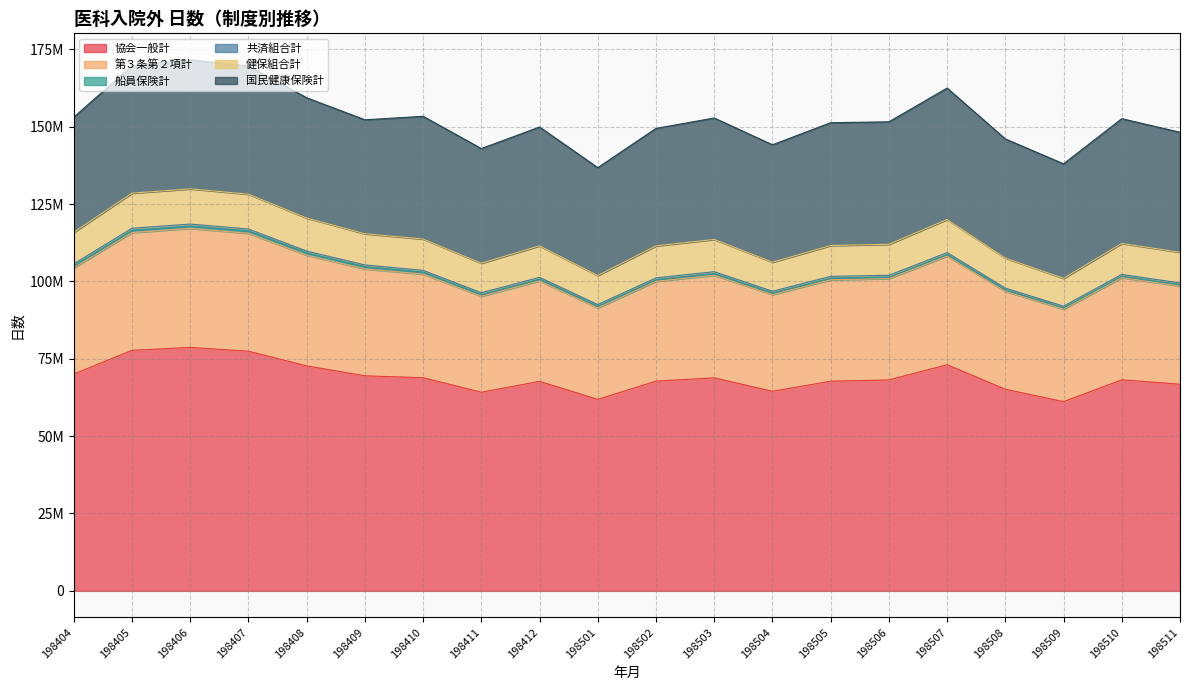

Reading left to right, transcribe all the data shown in this chart.

協会一般計: 70054319	77709690	78658981	77427125	72688180	69484403	68868409	64180481	67683586	61876503	67764389	68828731	64474899	67745559	68155431	73062953	65136793	61143249	68187968	66769728
第３条第２項計: 34320323	38059991	38468314	38109704	35777139	34537138	33481465	31041804	32468763	29571634	32259692	33149272	31263557	32772650	32750828	35123456	31664784	29884512	33022815	31738130
船員保険計: 705120	726204	718090	731879	706710	700433	595194	542466	551792	518334	530003	559011	517866	510561	481846	512768	468544	447580	481609	441843
共済組合計: 606604	674596	672873	654145	613279	593255	609722	568205	586213	540610	574400	599159	553492	592013	582977	599897	554040	517991	557864	538306
健保組合計: 10164757	11336500	11377314	11263168	10690261	10078118	10131262	9532863	10196727	9390585	10342912	10420606	9398935	9958195	10018078	10705762	9704489	8991912	10004322	9923735
国民健康保険計: 37223580	41164764	41681310	41431167	38856368	36818126	39655178	37053927	38398765	34847482	37963824	39239054	37934685	39699384	39568782	42462743	38503576	37005058	40317120	38772113